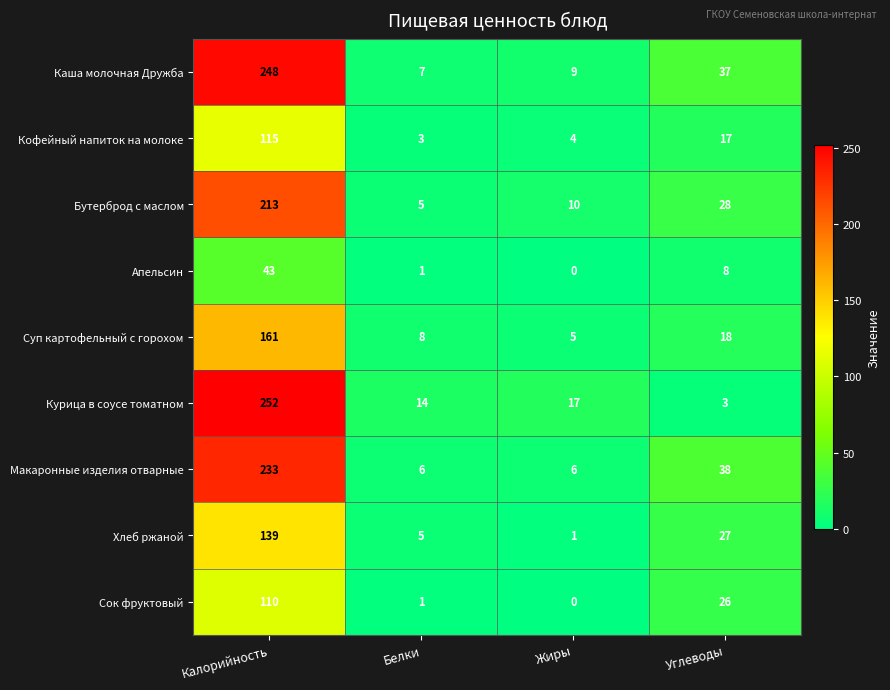

List the series in order of their peak value, highest first.

Курица в соусе томатном, Каша молочная Дружба, Макаронные изделия отварные, Бутерброд с маслом, Суп картофельный с горохом, Хлеб ржаной, Кофейный напиток на молоке, Сок фруктовый, Апельсин